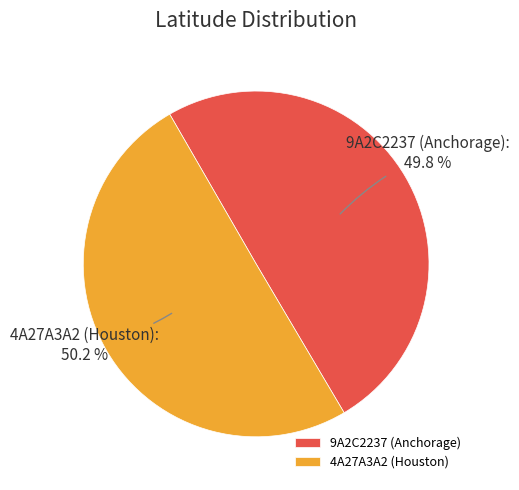

What is the ratio of the value at 9A2C2237 (Anchorage) to the value at 4A27A3A2 (Houston)?

1.0